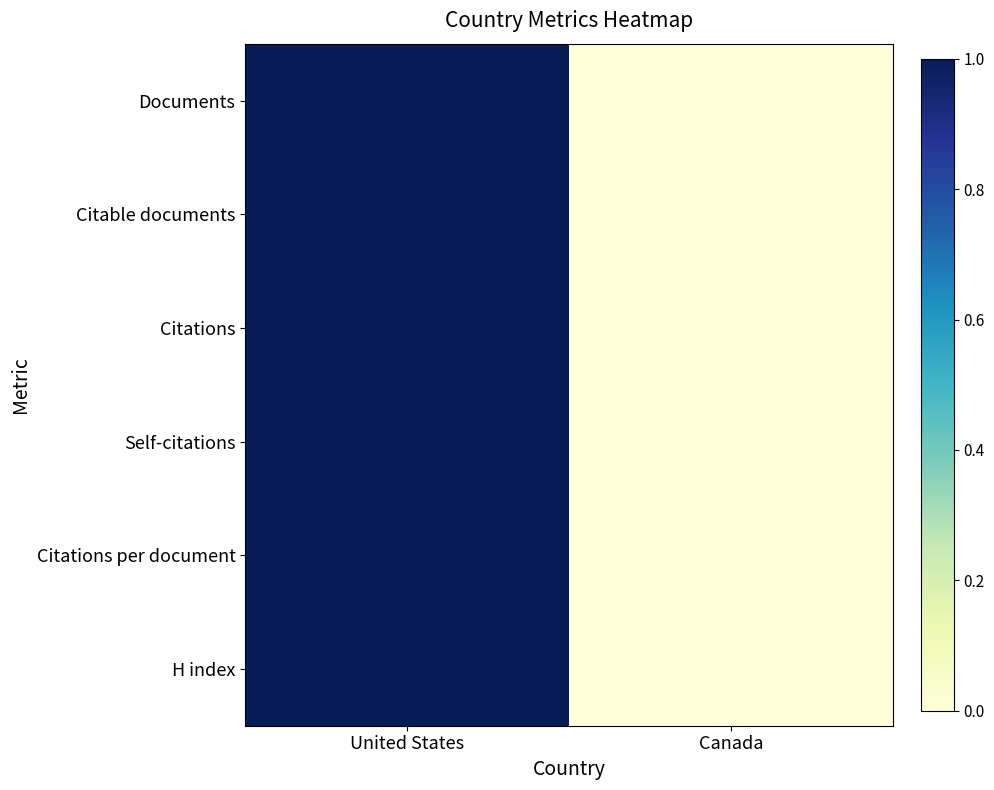

At United States, list the series in order from largest to smallest.

Documents, Citable documents, Citations, Self-citations, Citations per document, H index